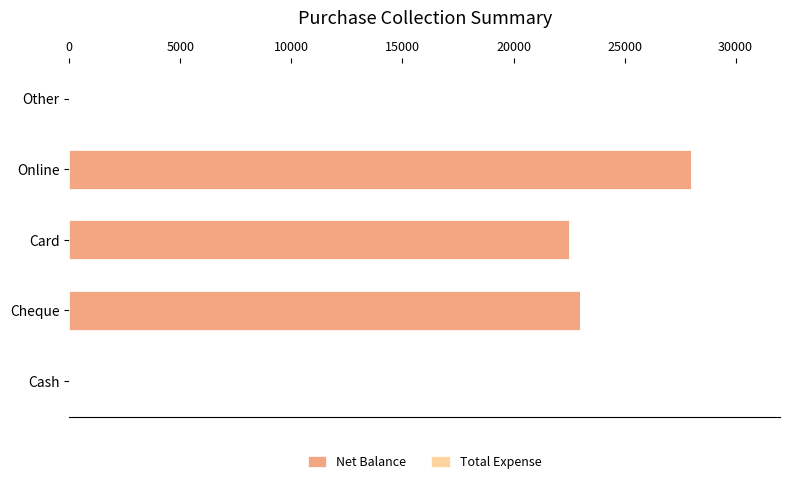

What is the sum of all values?

73500